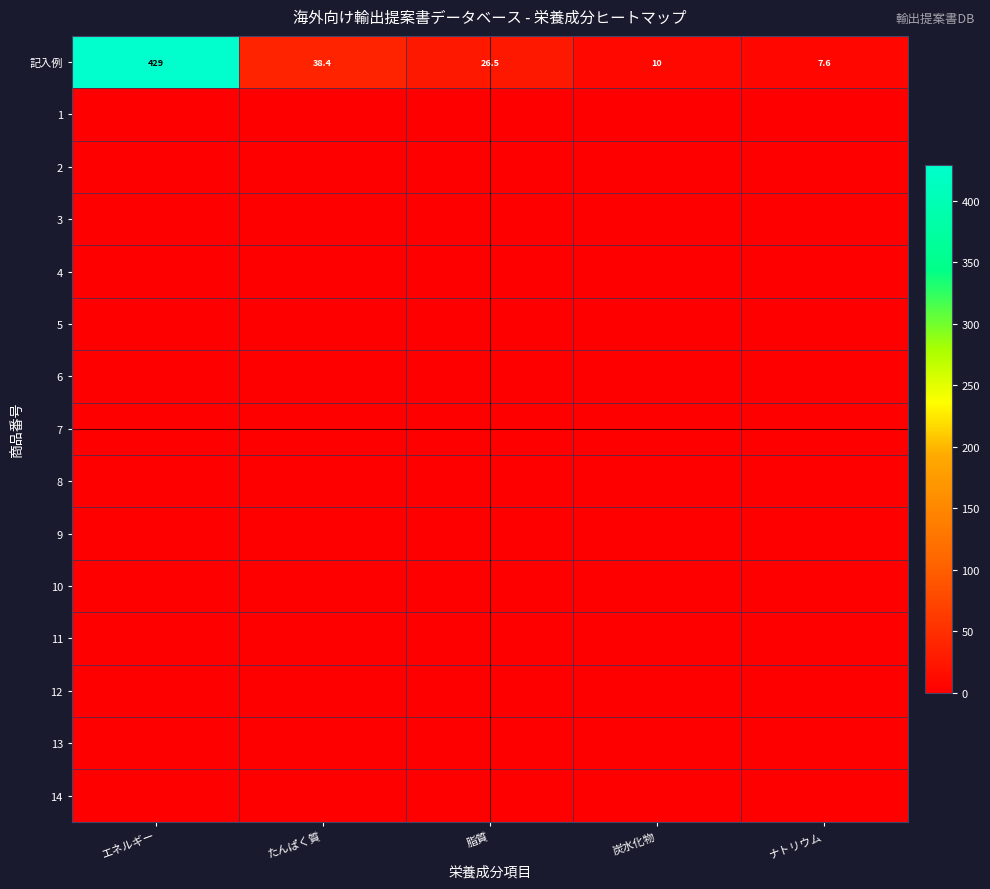

How many data points in 記入例 are above 26?

3